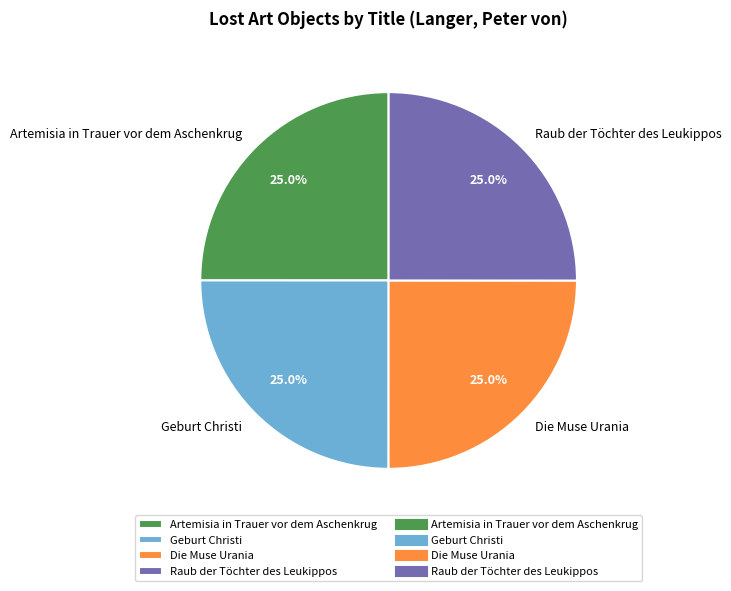

Does Geburt Christi account for over 50% of the chart?

No